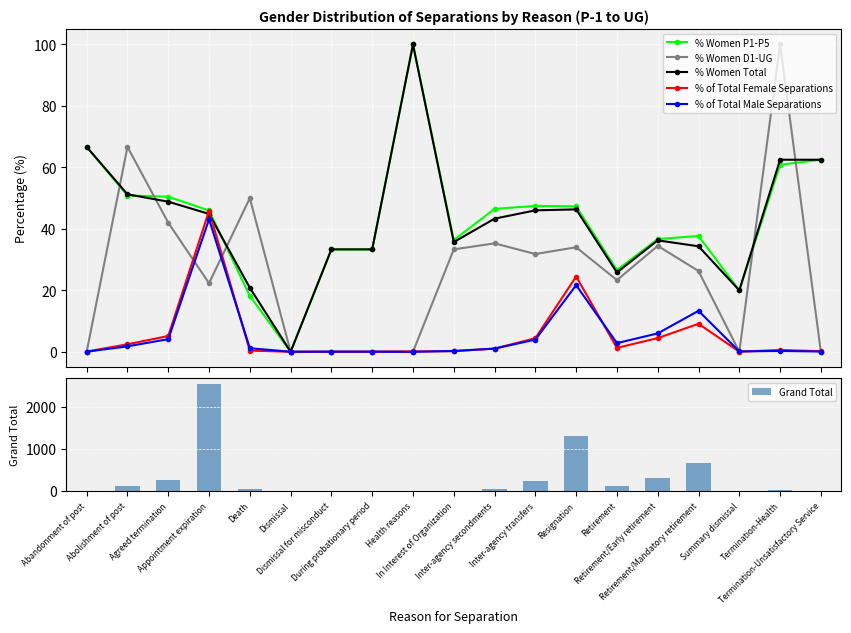

At Appointment expiration, list the series in order from largest to smallest.

Grand Total, % Women P1-P5, % of Total Female Separations, % Women Total, % of Total Male Separations, % Women D1-UG